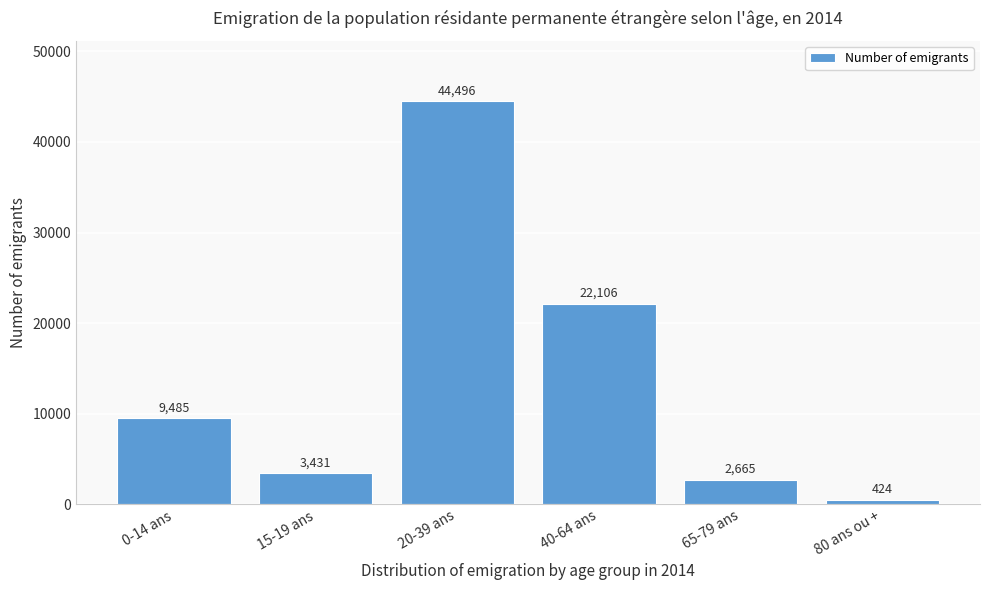

Reading right to left, extract all data points from this chart.

80 ans ou +=424	65-79 ans=2665	40-64 ans=22106	20-39 ans=44496	15-19 ans=3431	0-14 ans=9485